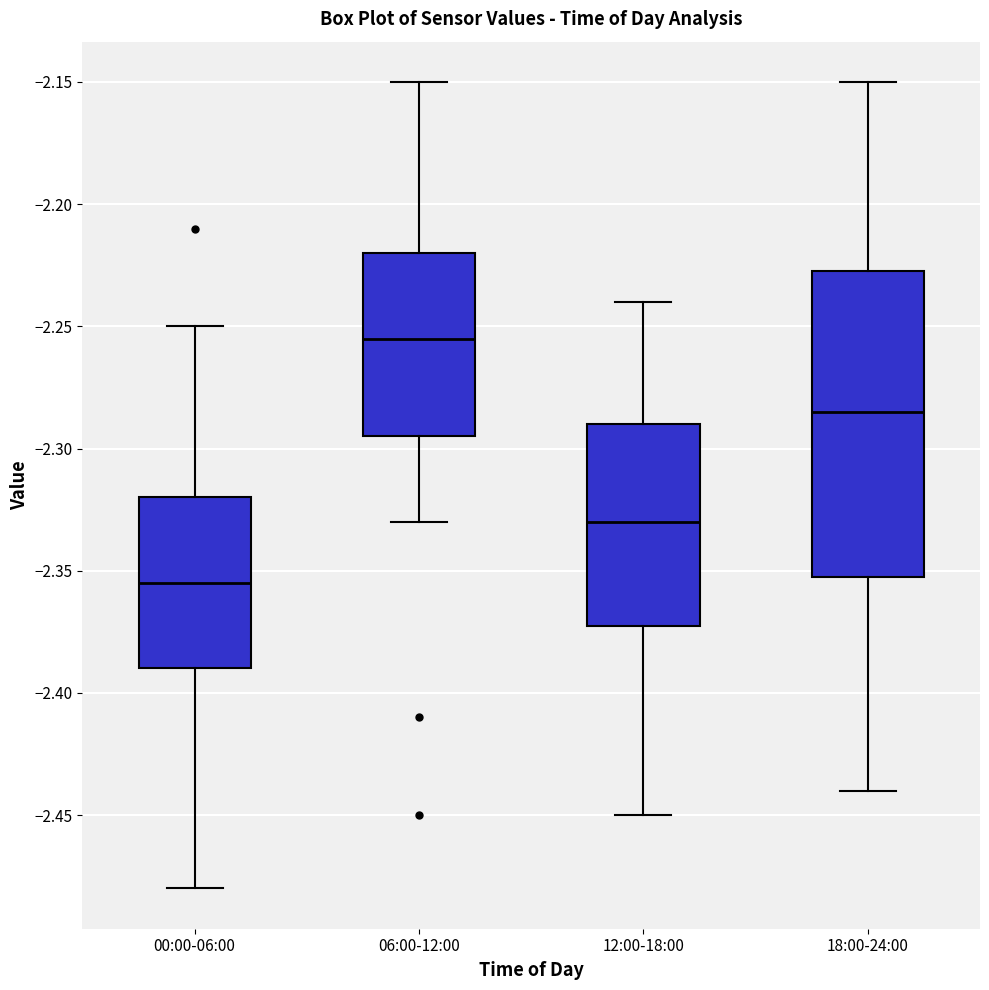

Which box's median line is the highest?

06:00-12:00